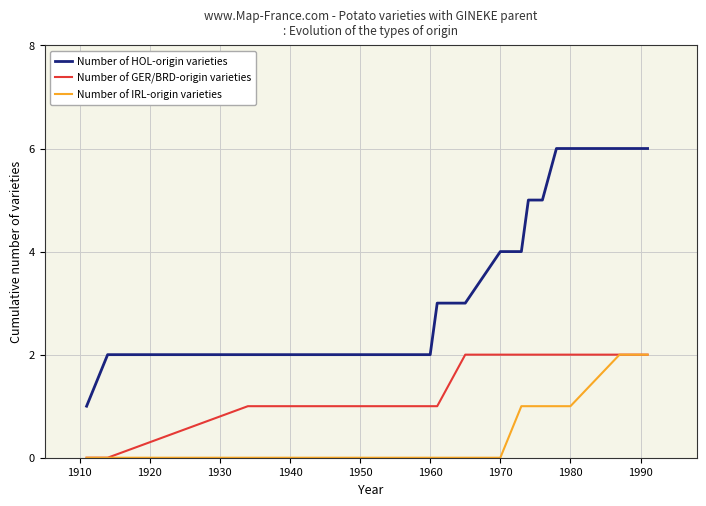

How many lines are shown in the chart?

3